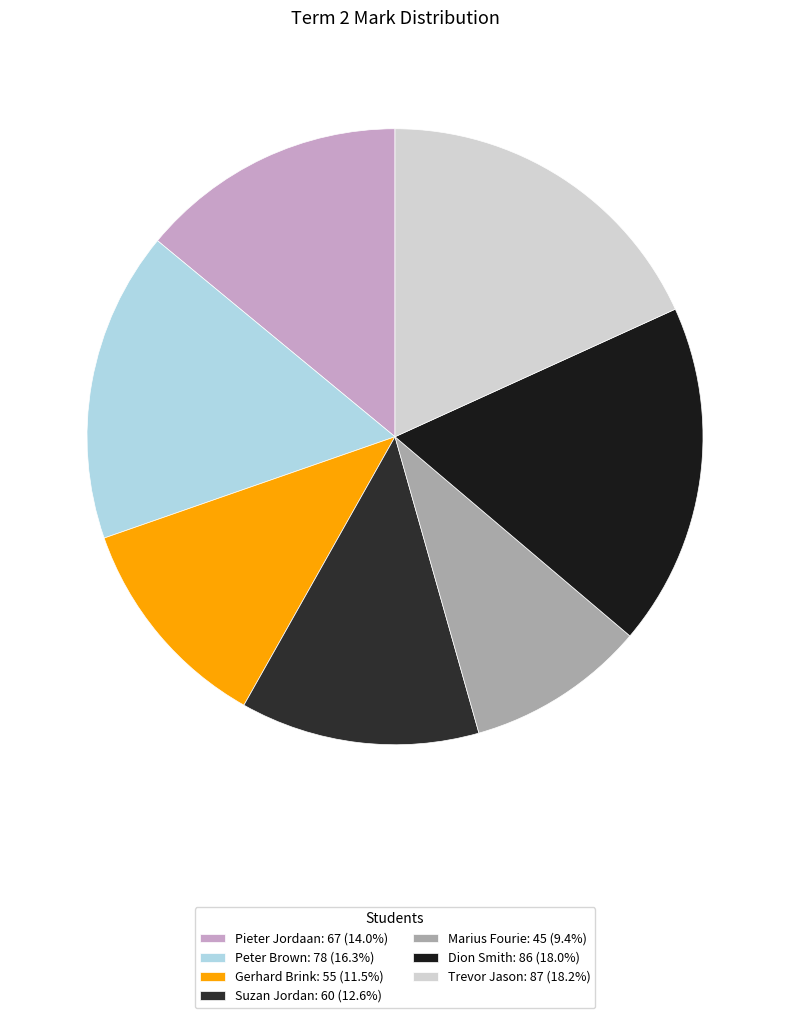

Does Gerhard Brink represent more than half of the total?

No